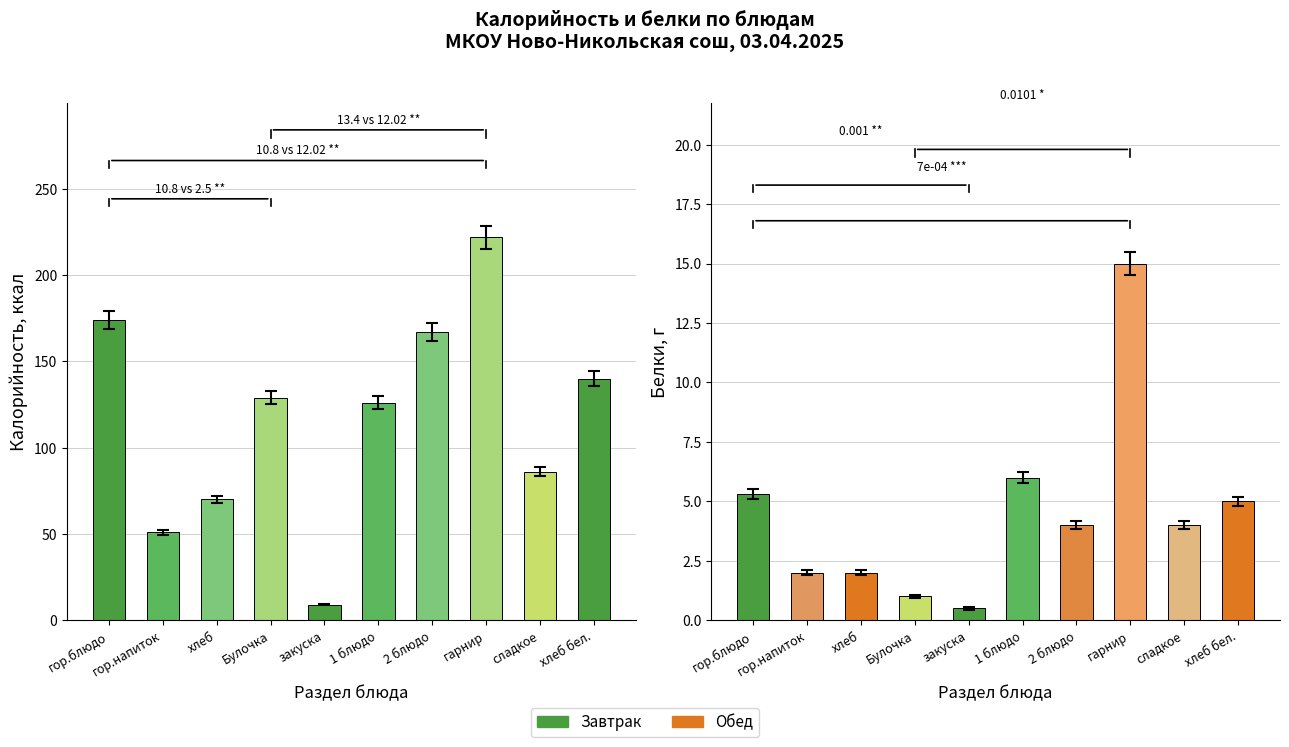

Does the chart contain any negative values?

No